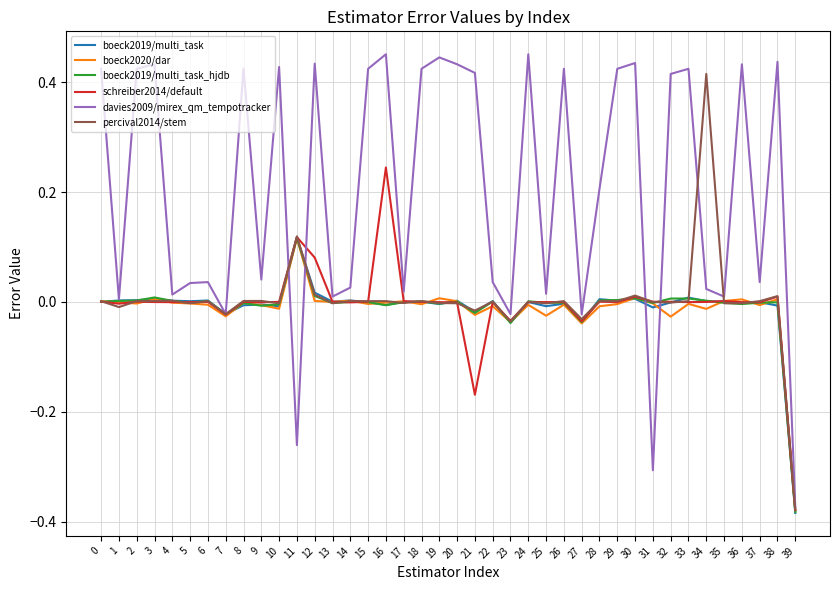

Between 12 and 17, which series saw the biggest shift?

davies2009/mirex_qm_tempotracker